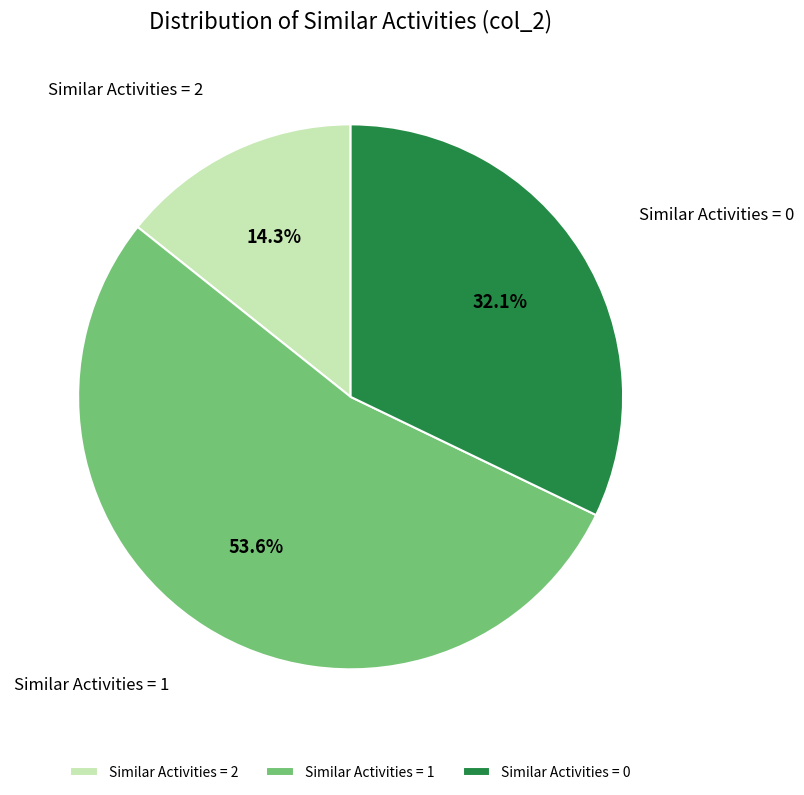

Does any single category account for the majority?

Yes